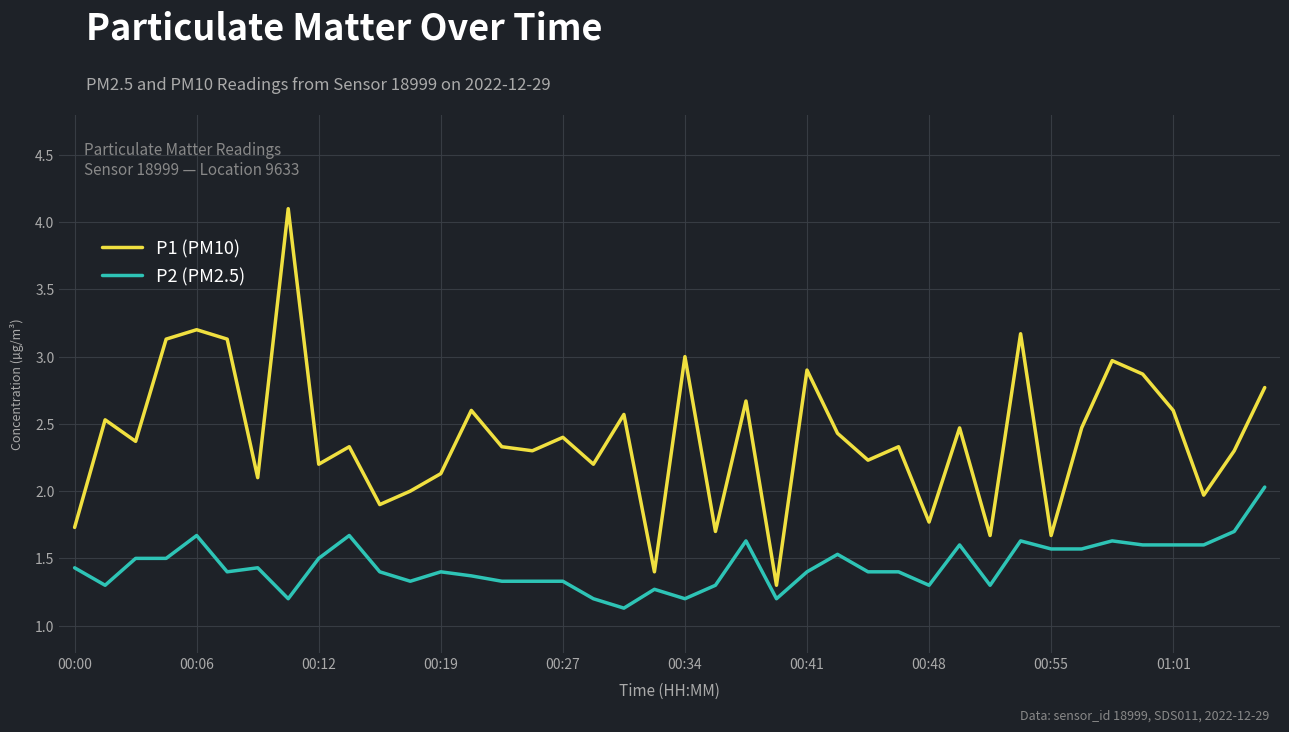

True or false: P1 (PM10) and P2 (PM2.5) intersect in this chart.

False